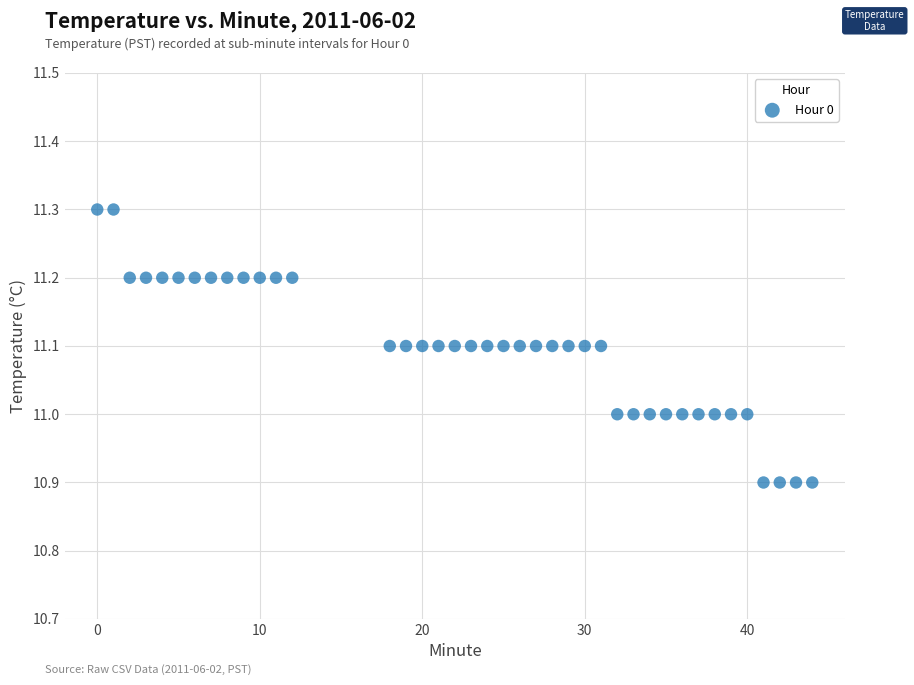

What is the range of X values (max minus min)?

44.0